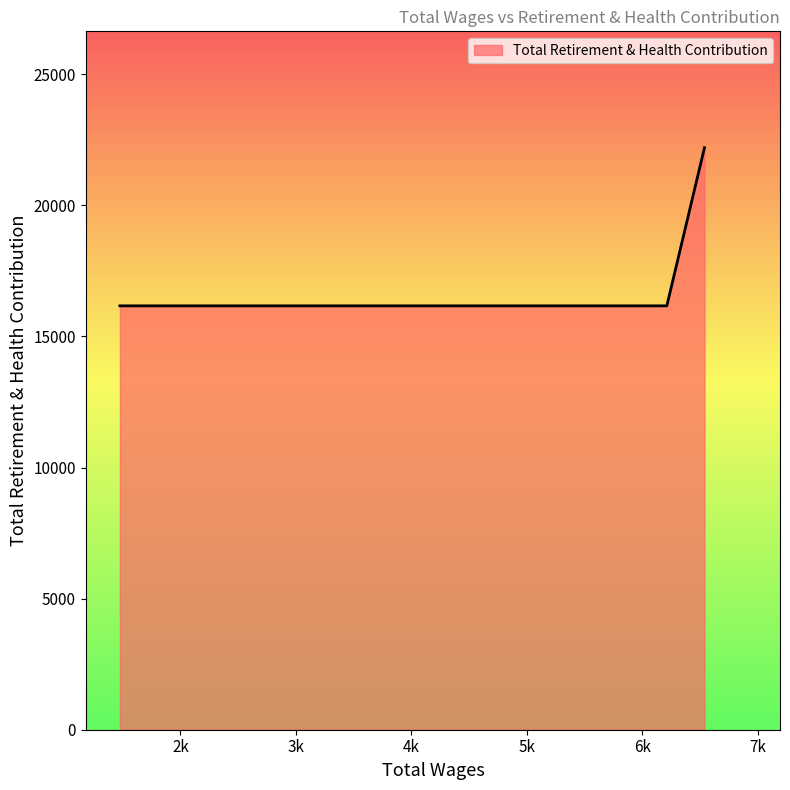

What is the smallest value displayed?

16167